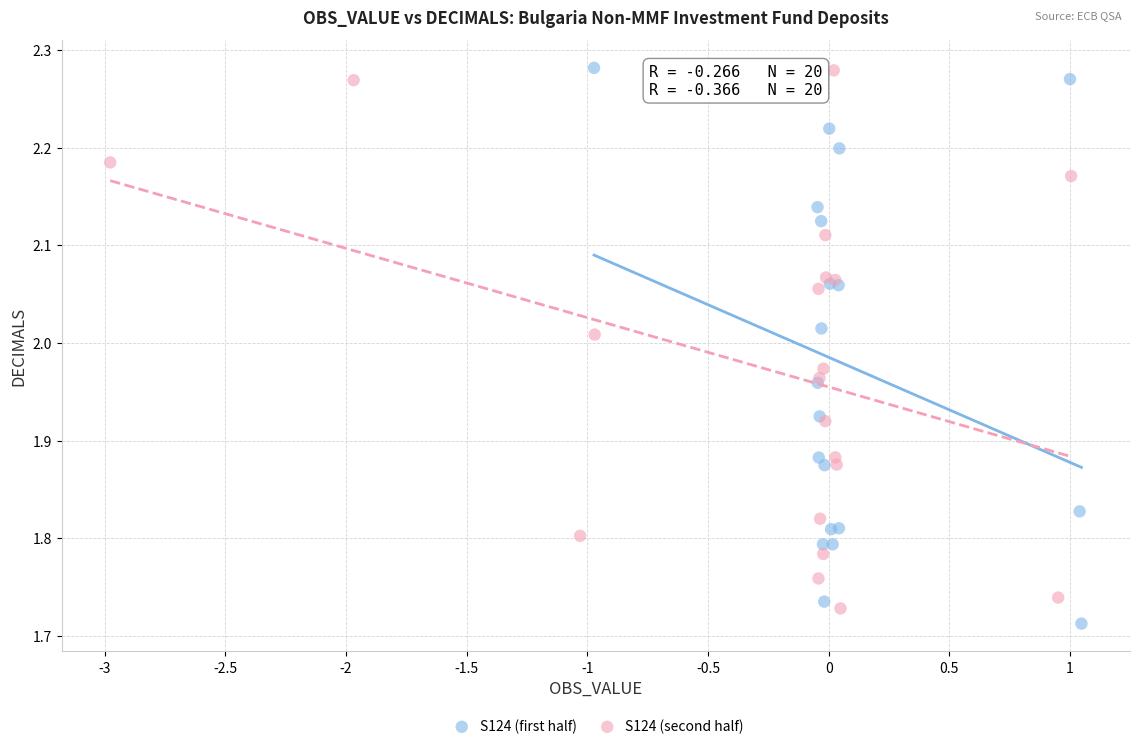

Which series reaches the minimum Y coordinate?

S124 (first half)